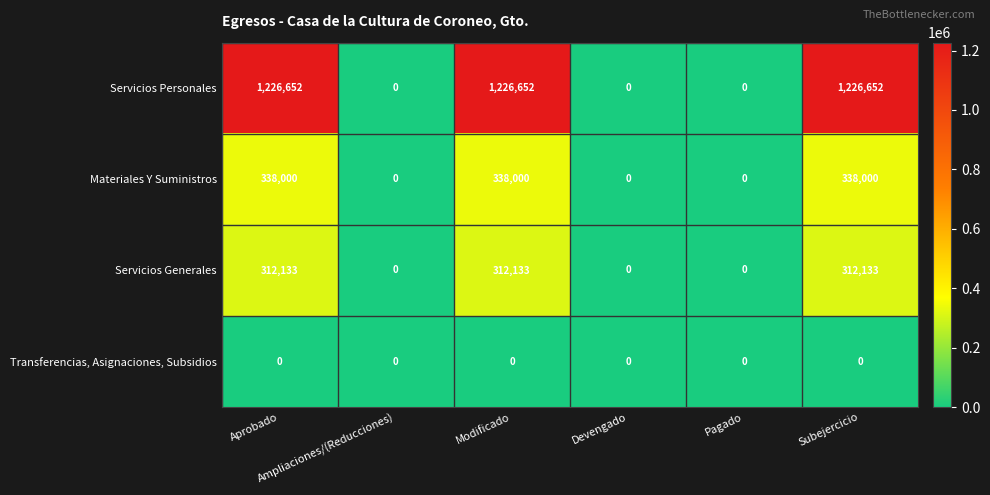

How many Materiales Y Suministros values are between 0 and 338000?

6